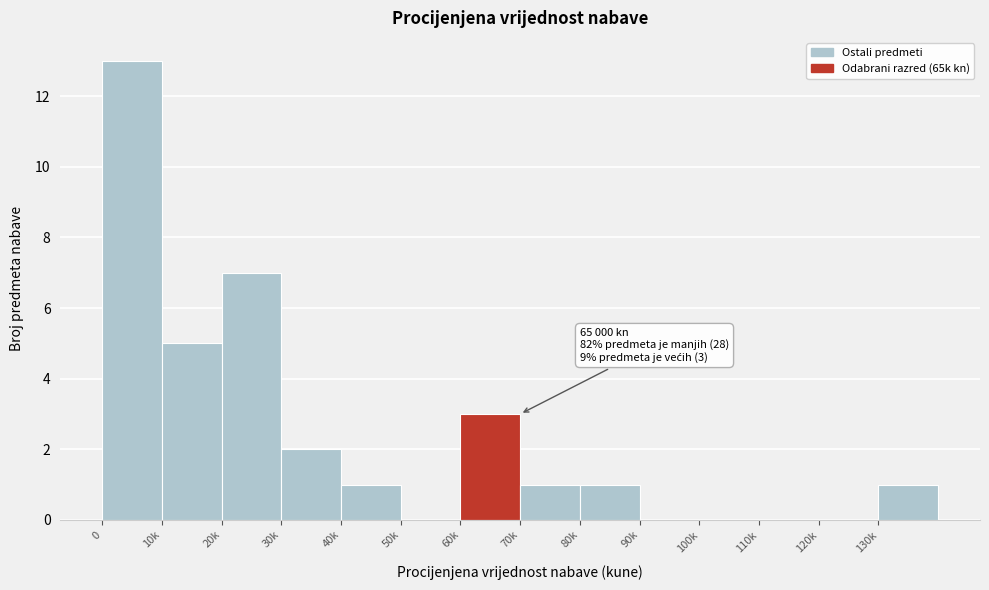

Reading left to right, extract all data points from this chart.

0=13	10k=5	20k=7	30k=2	40k=1	50k=0	60k=3	70k=1	80k=1	90k=0	100k=0	110k=0	120k=0	130k=1